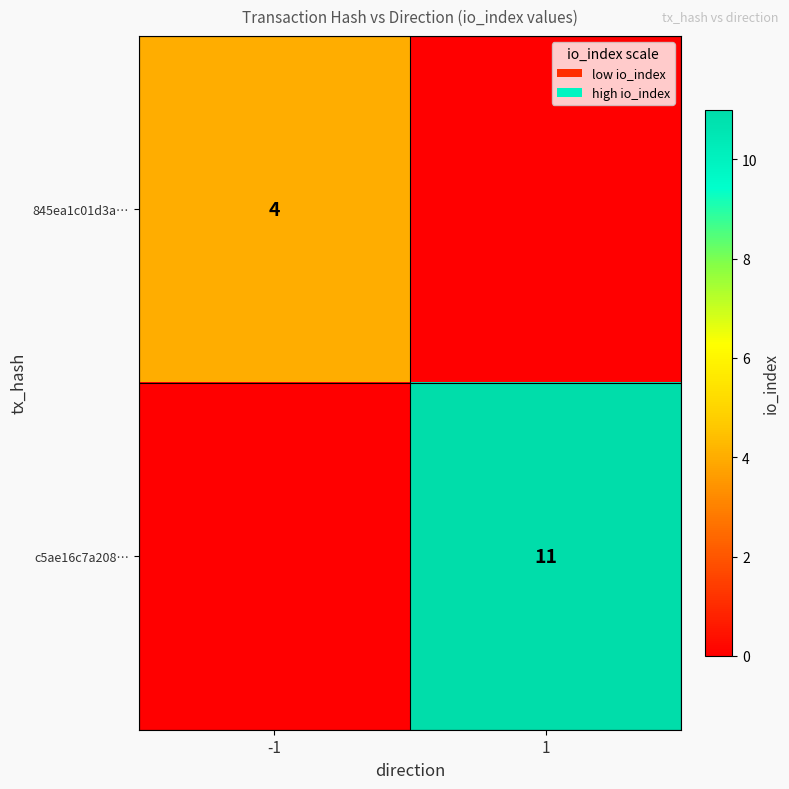

What is the total value across all series at 1?

11